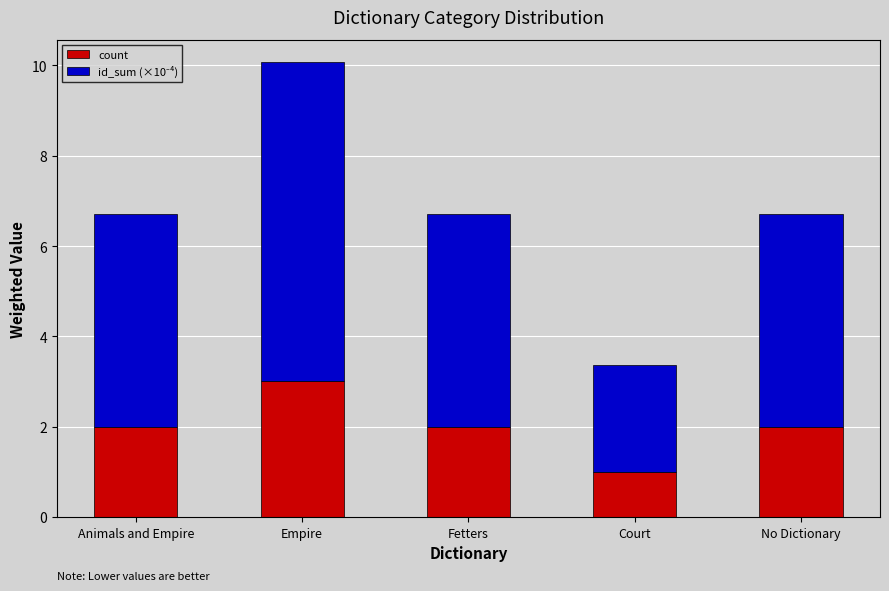

Does the chart contain stacked bars?

Yes